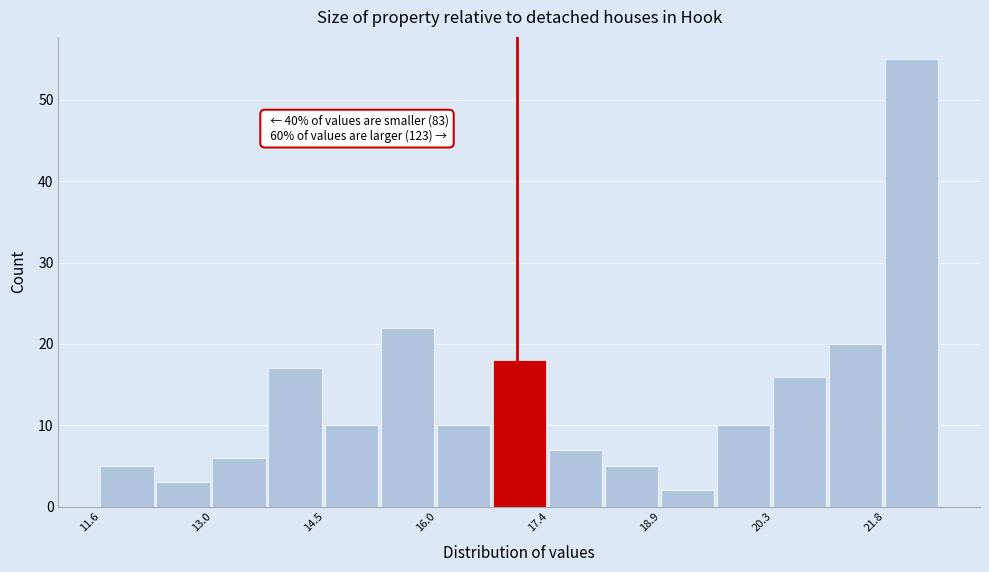

Around what value on the x-axis is the tallest bar? Give the approximate position of its centre, as read against the axis.

22.2